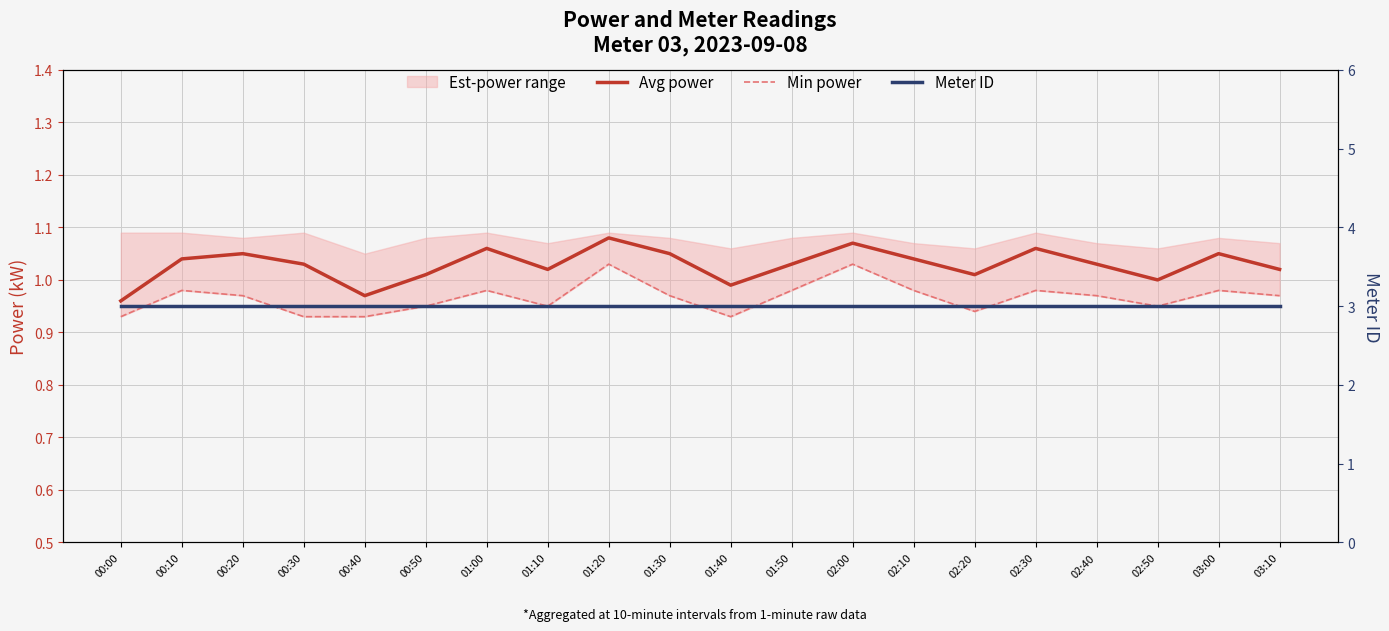

True or false: Avg power and Min power cross at least once.

False